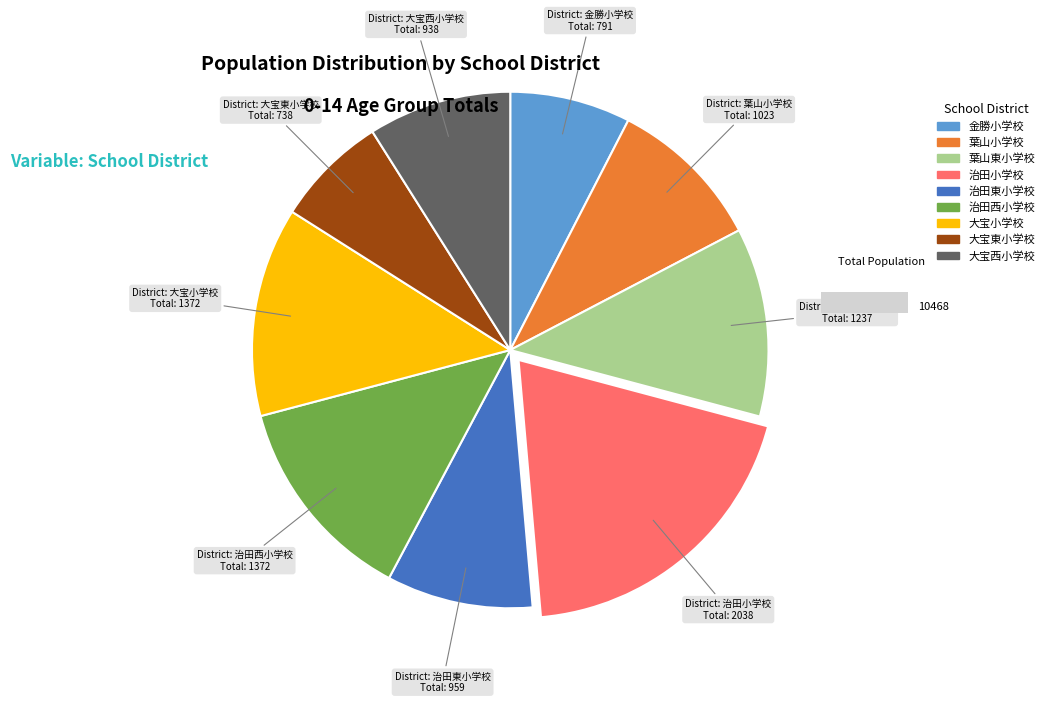

Which slice is the smallest?

大宝東小学校